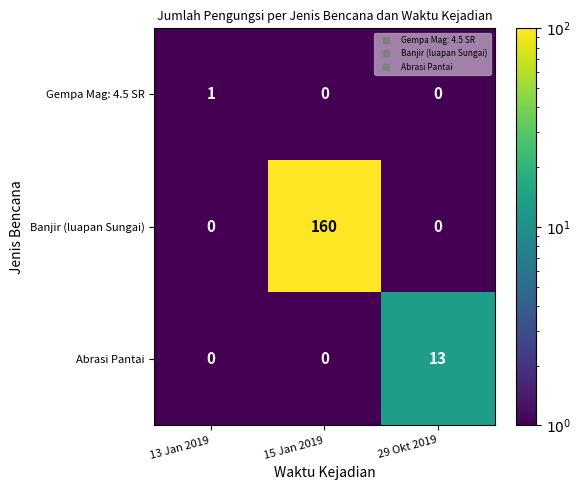

Reading left to right, what are all the values shown in this chart?

Gempa Mag: 4.5 SR: 1	0	0
Banjir (luapan Sungai): 0	160	0
Abrasi Pantai: 0	0	13